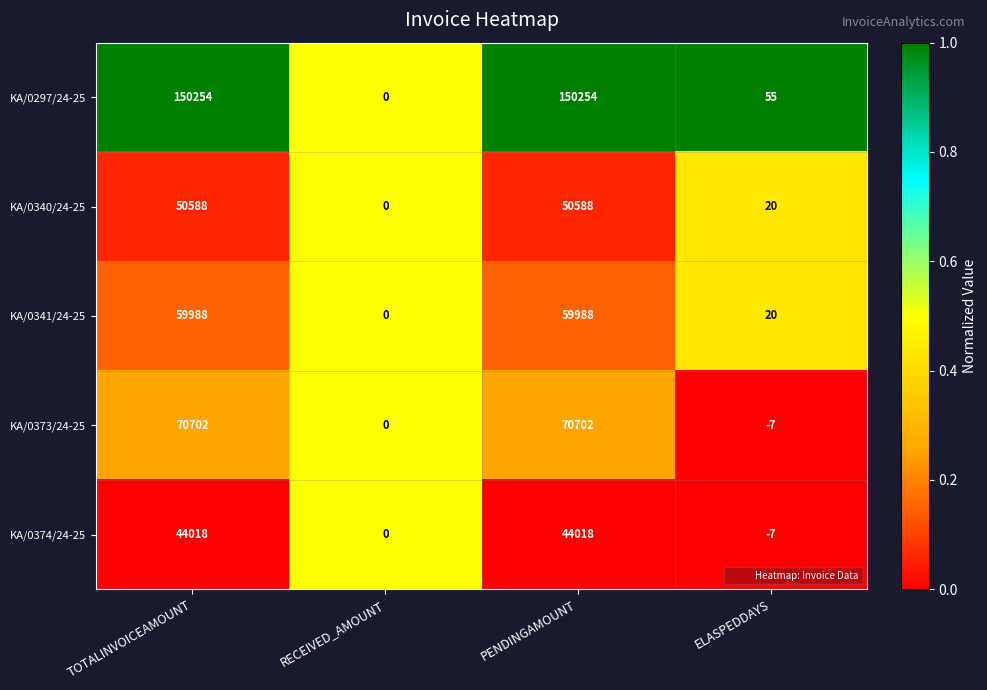

Between PENDINGAMOUNT and ELASPEDDAYS, which series saw the biggest shift?

KA/0297/24-25